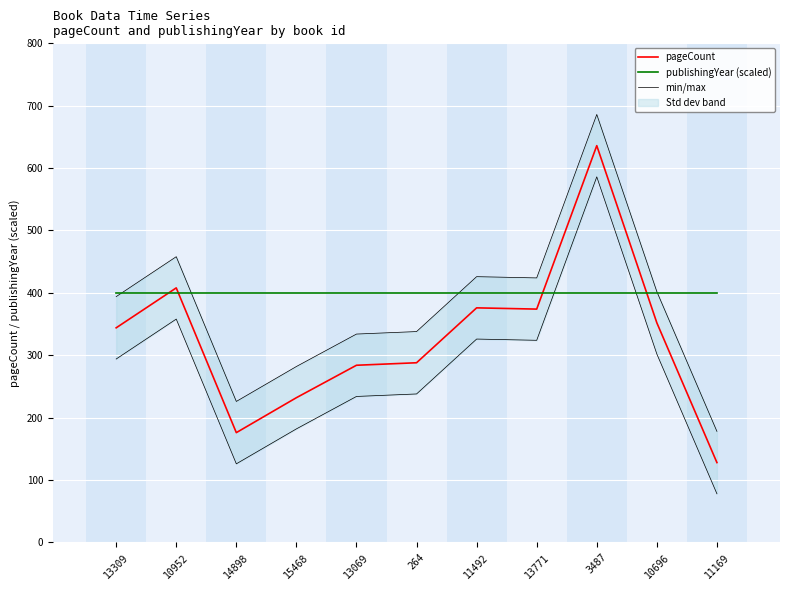

Which category has the highest value in the pageCount series?

3487